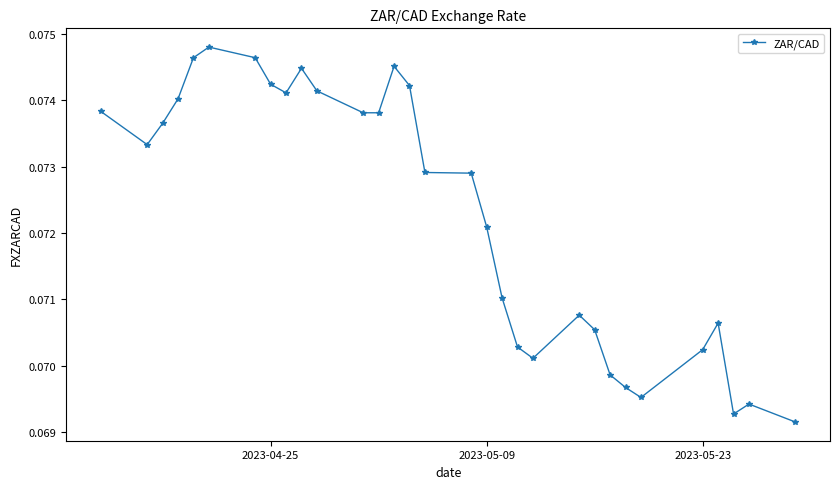

True or false: there are more than 2 points higher than both neighbors.

True